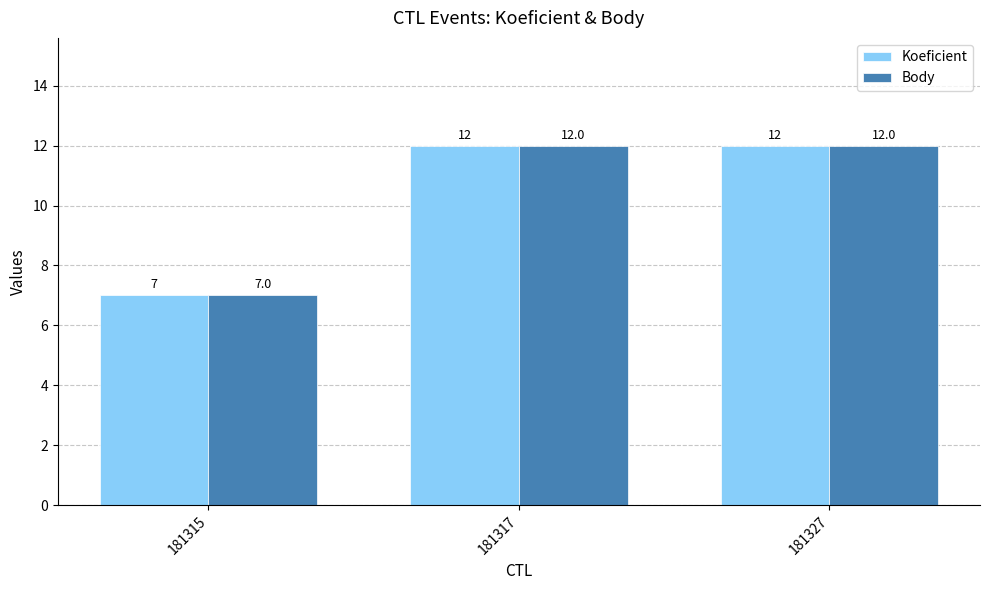

Reading left to right, extract all data points from this chart.

Koeficient: 7	12	12
Body: 7	12	12